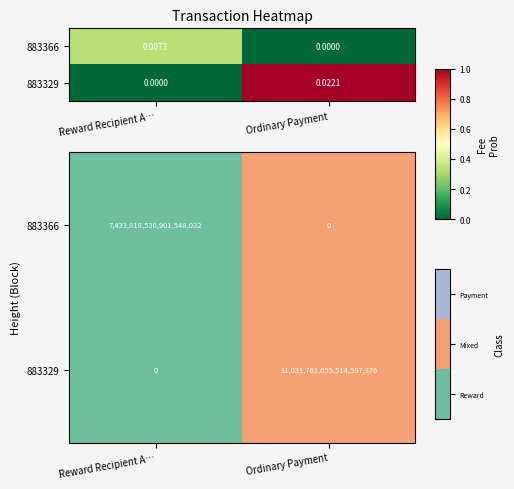

Count the 883366 values in the range 0 to 1.

2